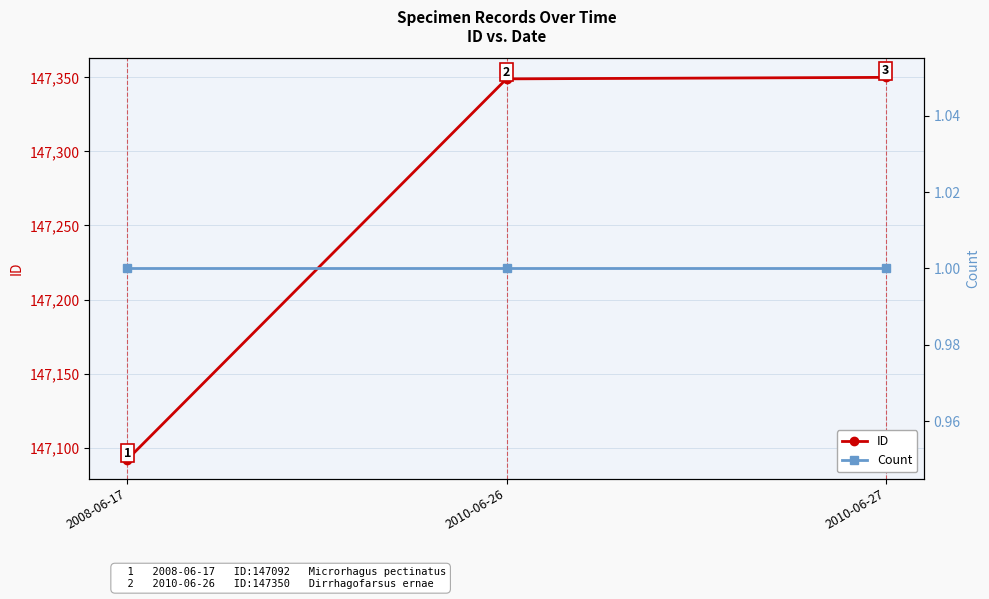

What is the spread (max minus min) of values at 2010-06-26?

147348